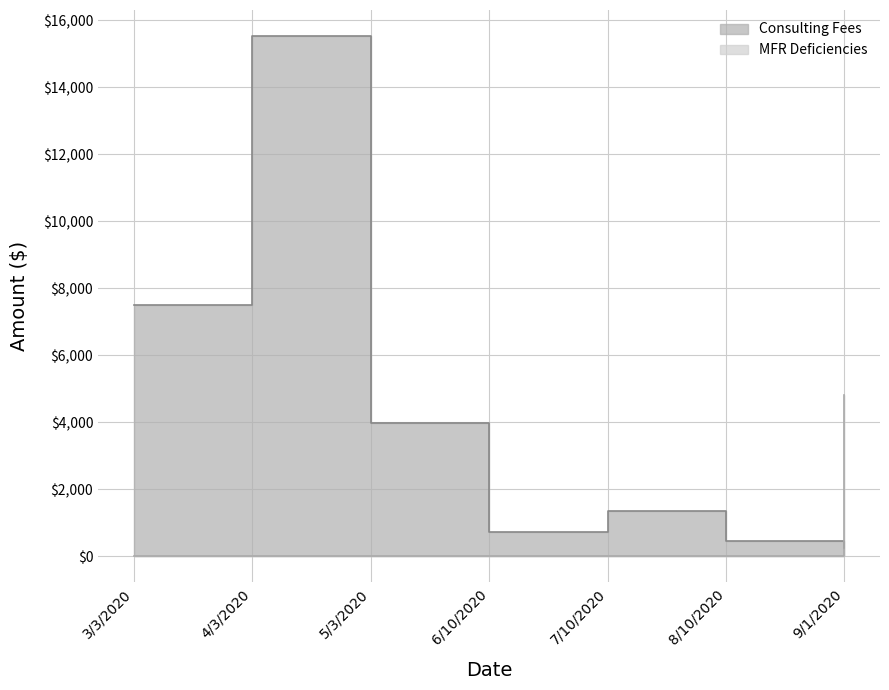

What is the maximum value for Consulting Fees?

15534.6